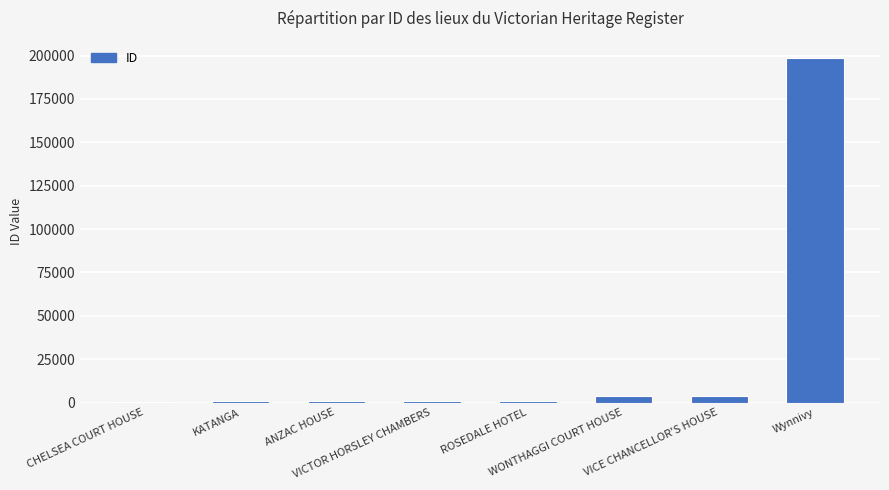

What is the maximum value shown in the chart?

198642